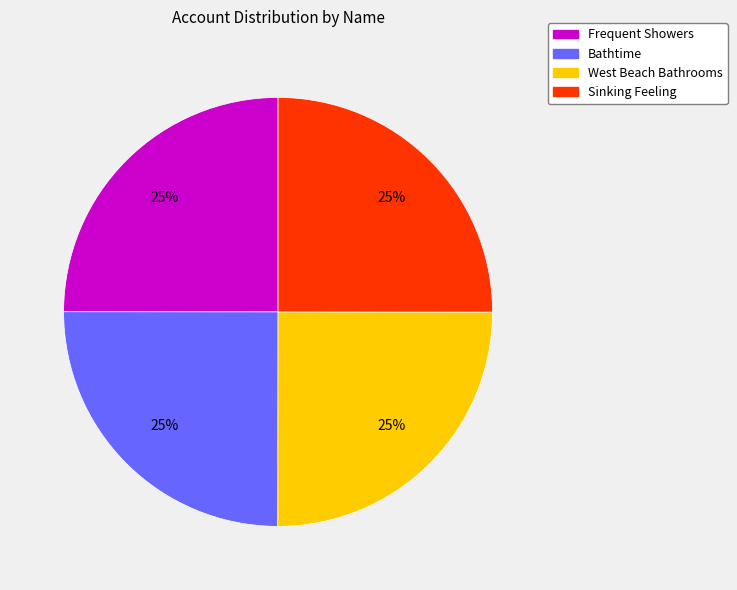

To the nearest percent, what portion does Sinking Feeling represent?

25%